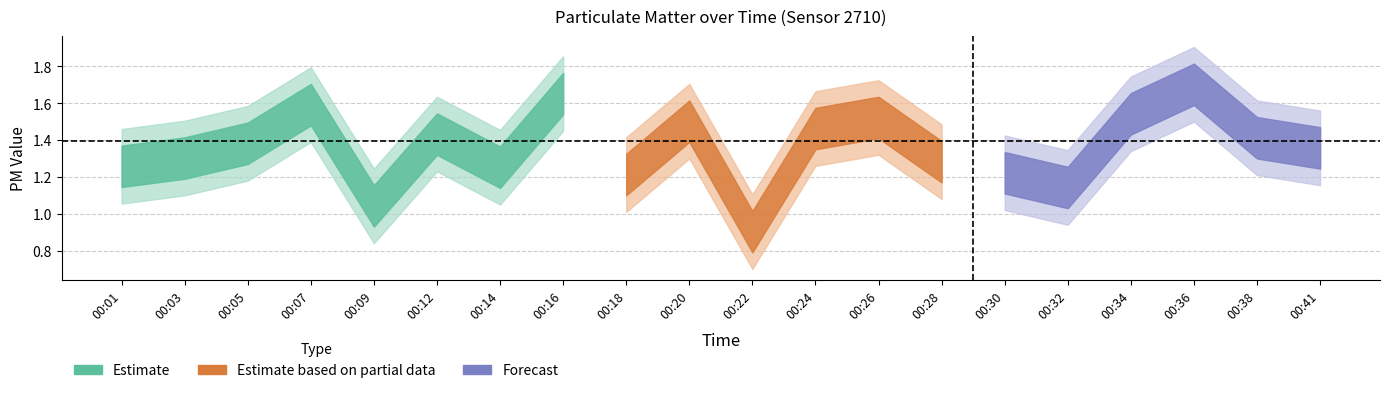

How many data points in P1 are less than 1?

1